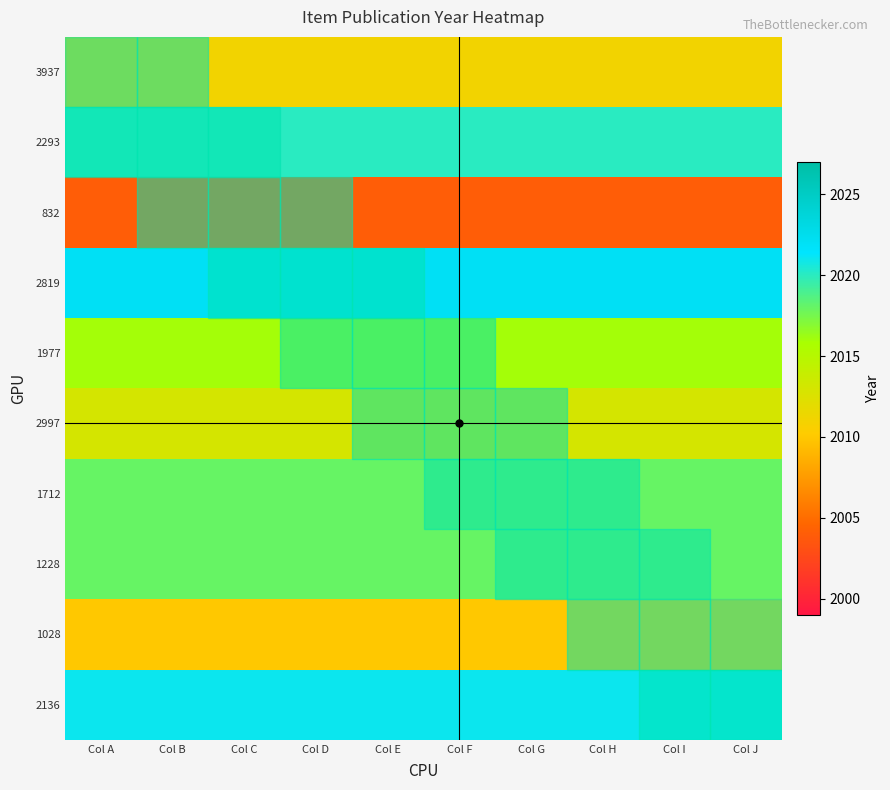

At how many categories does at least one series exceed 2014?

10